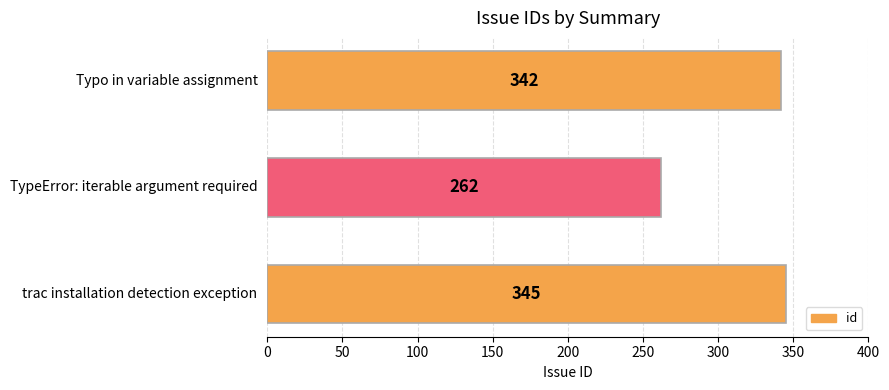

Reading bottom to top, what are all the values shown in this chart?

345	262	342